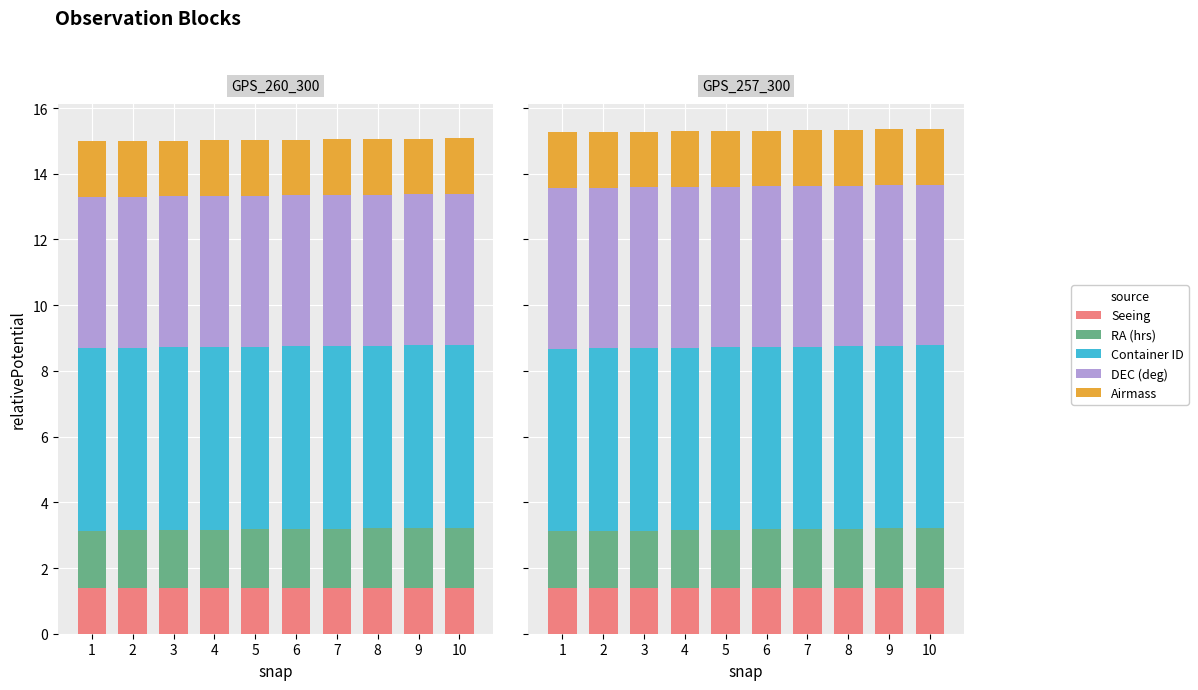

What is the average value of the Container ID series?

5.6